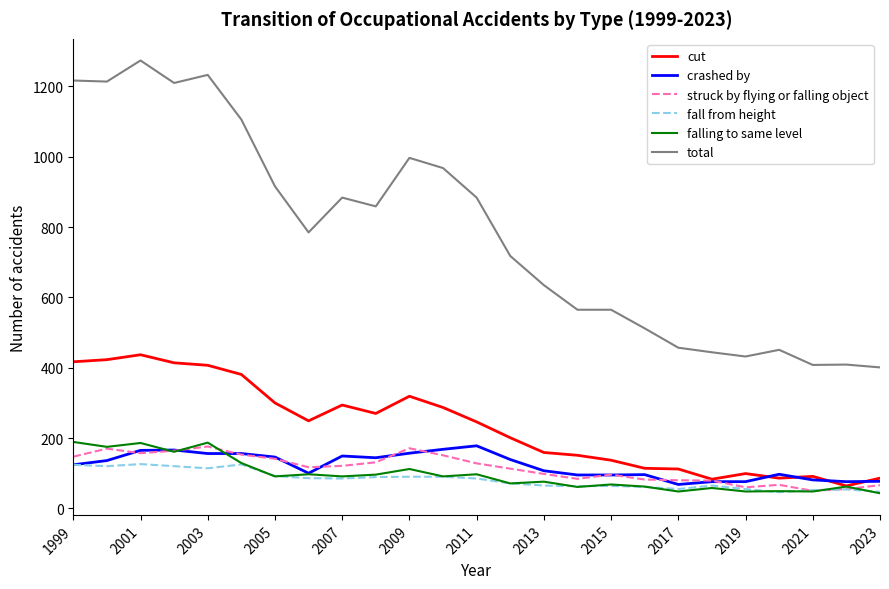

How many lines are shown in the chart?

6